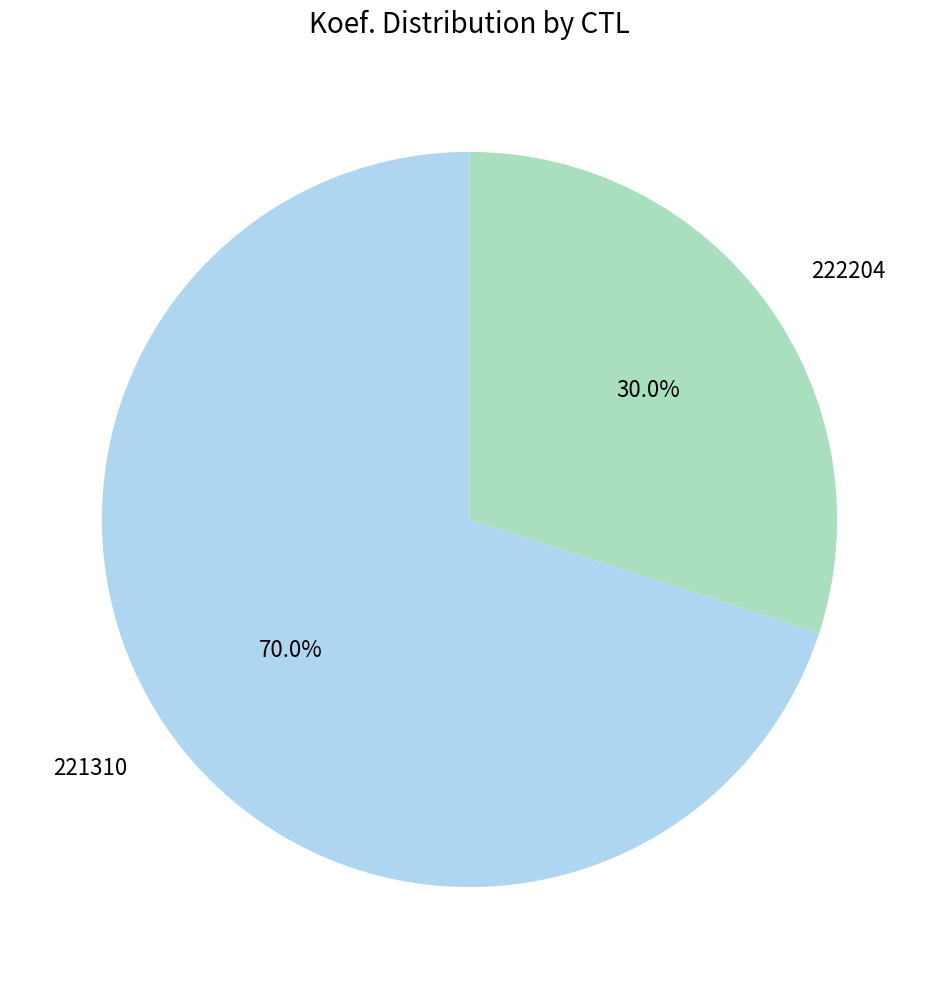

What is the ratio of the value at 221310 to the value at 222204?

2.3